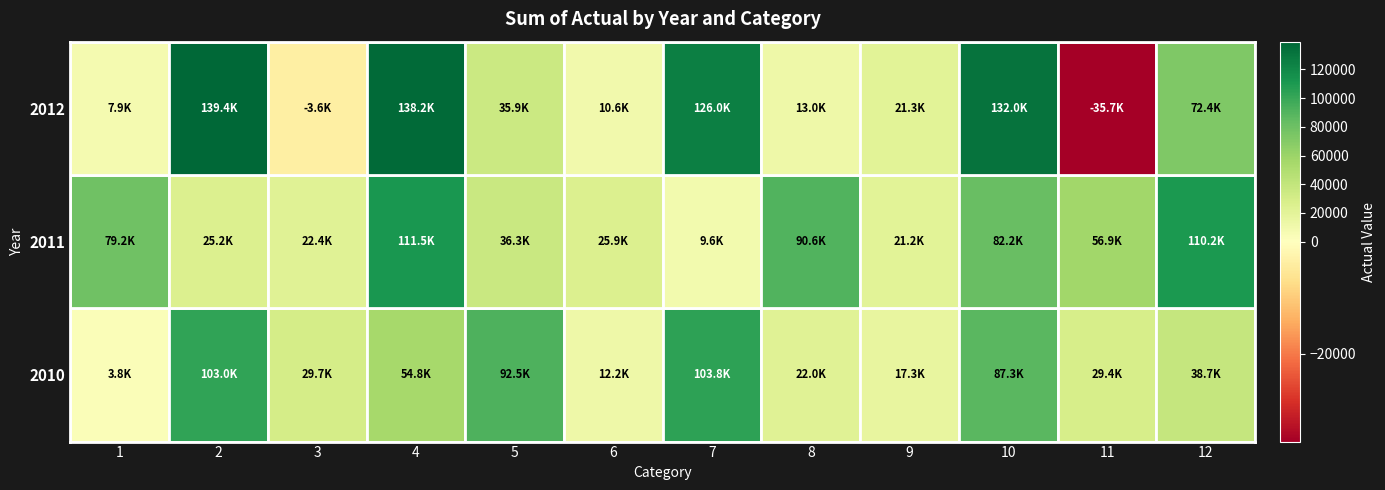

At which category does the chart reach its peak across all series?

2